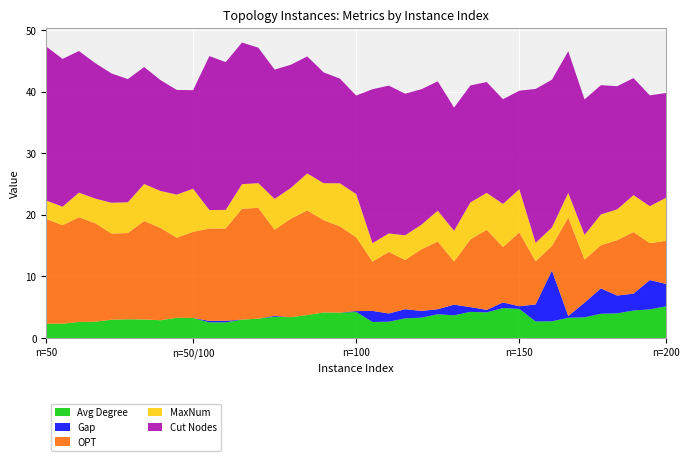

Reading left to right, transcribe all the data shown in this chart.

Avg Degree: 2.3	2.3	2.6	2.6	3.0	3.0	3.0	2.9	3.3	3.2	2.5	2.5	3.0	3.1	3.4	3.4	3.7	4.1	4.1	4.2	2.6	2.6	3.2	3.3	3.9	3.7	4.2	4.2	4.9	4.7	2.7	2.7	3.3	3.4	3.9	4.0	4.5	4.6	5.2
Gap: 0.0	0.0	0.0	0.0	0.0	0.0	0.0	0.0	0.0	0.0	0.2	0.3	0.0	0.0	0.1	0.0	0.0	0.0	0.0	0.1	1.8	1.3	1.5	1.1	0.8	1.7	0.8	0.4	0.9	0.4	2.8	8.2	0.3	2.4	4.1	2.9	2.7	4.8	3.6
OPT: 17.0	16.0	17.0	16.0	14.0	14.0	16.0	15.0	13.0	14.0	15.0	15.0	18.0	18.0	14.0	16.0	17.0	15.0	14.0	12.0	8.0	10.0	8.0	10.0	11.0	7.0	11.0	13.0	9.0	12.0	7.0	4.0	16.0	7.0	7.0	9.0	10.0	6.0	7.0
MaxNum: 3.0	3.0	4.0	4.0	5.0	5.0	6.0	6.0	7.0	7.0	3.0	3.0	4.0	4.0	5.0	5.0	6.0	6.0	7.0	7.0	3.0	3.0	4.0	4.0	5.0	5.0	6.0	6.0	7.0	7.0	3.0	3.0	4.0	4.0	5.0	5.0	6.0	6.0	7.0
Cut Nodes: 25.0	24.0	23.0	22.0	21.0	20.0	19.0	18.0	17.0	16.0	25.0	24.0	23.0	22.0	21.0	20.0	19.0	18.0	17.0	16.0	25.0	24.0	23.0	22.0	21.0	20.0	19.0	18.0	17.0	16.0	25.0	24.0	23.0	22.0	21.0	20.0	19.0	18.0	17.0